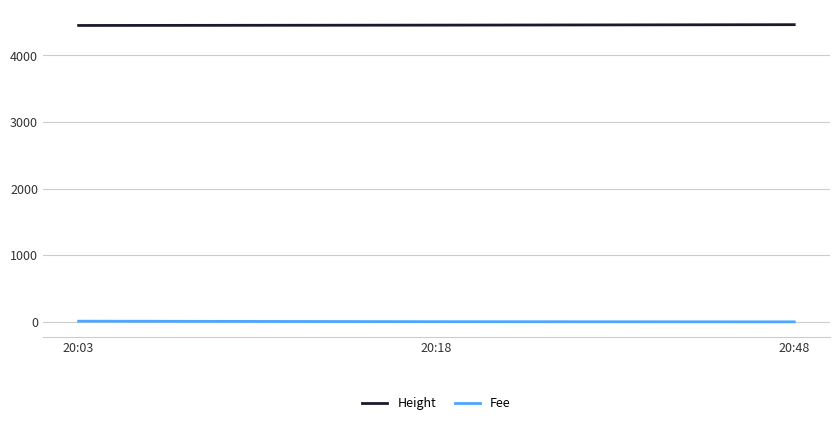

What are all the series names shown in the legend?

Height, Fee